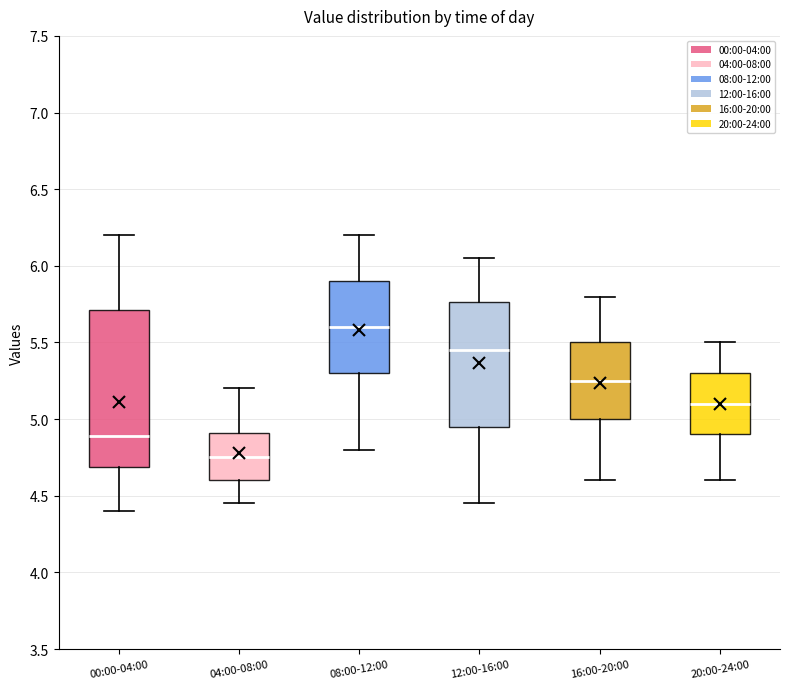

Comparing the boxes themselves (not the whiskers), which one is the tallest?

00:00-04:00